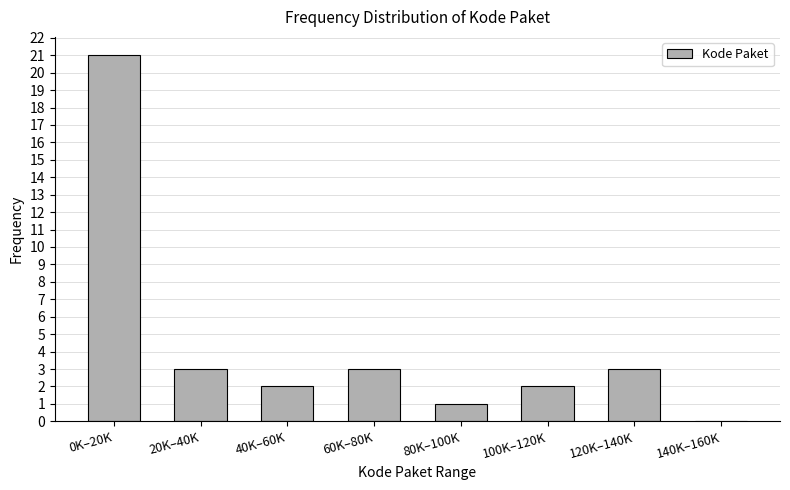

Reading right to left, what are all the values shown in this chart?

140K–160K=0	120K–140K=3	100K–120K=2	80K–100K=1	60K–80K=3	40K–60K=2	20K–40K=3	0K–20K=21